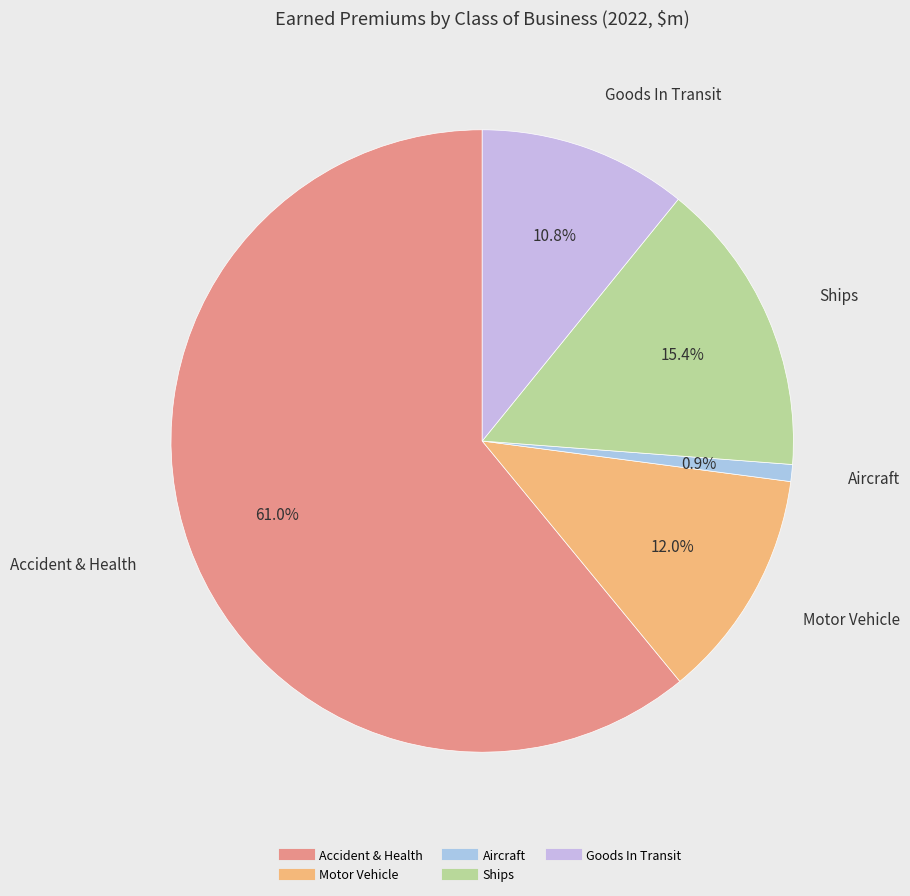

Do Goods In Transit and Motor Vehicle together represent more than half of the pie?

No